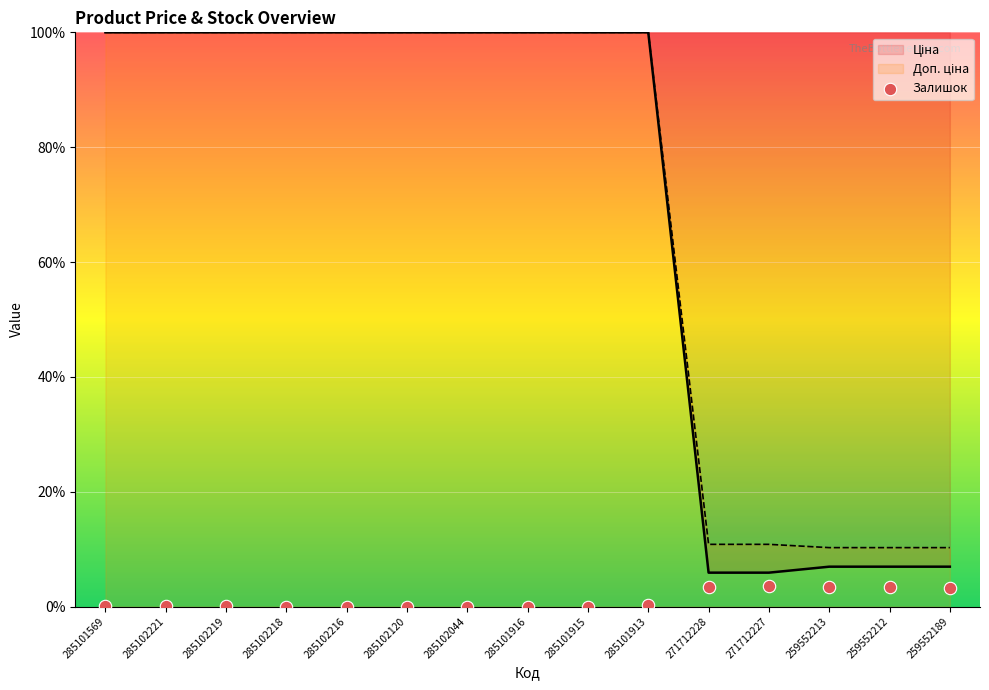

Which series contains the lowest Y value?

Залишок